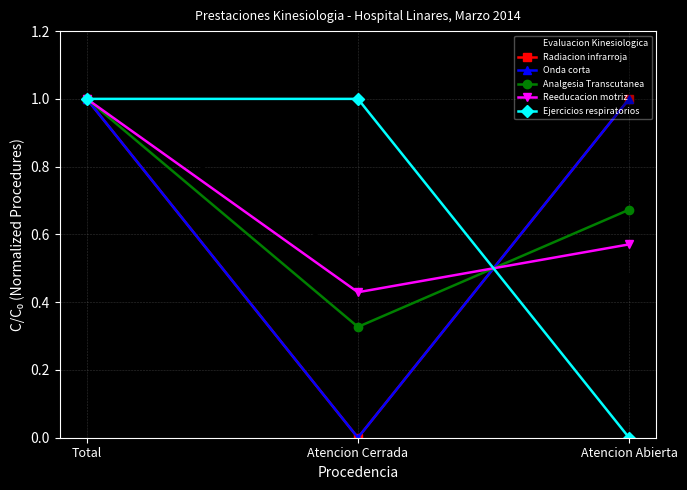

What is the average value of the Ejercicios respiratorios series?

0.7